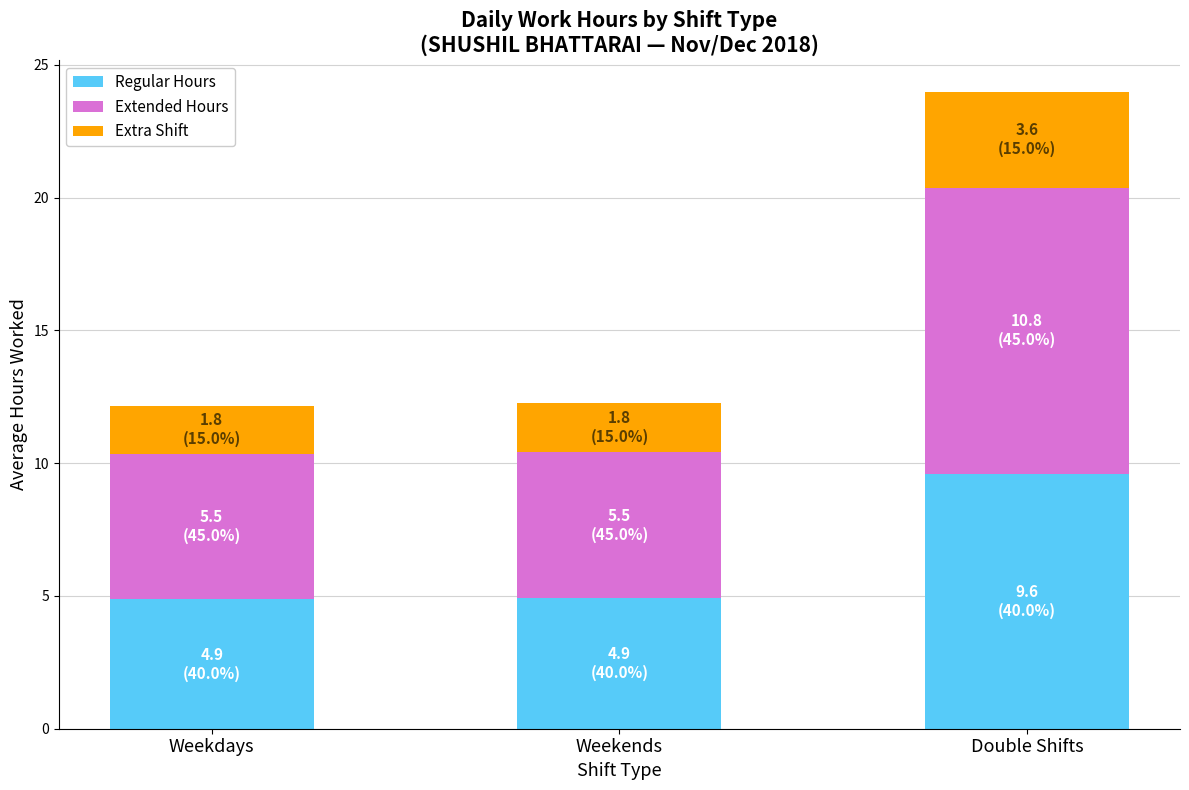

At which label does Regular Hours reach its peak?

Double Shifts